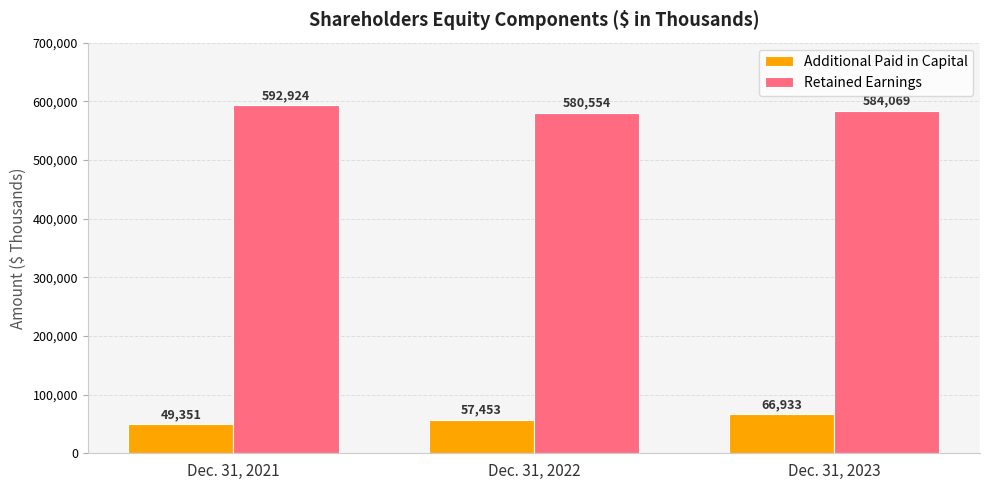

Between Dec. 31, 2022 and Dec. 31, 2023, which series saw the biggest shift?

Additional Paid in Capital